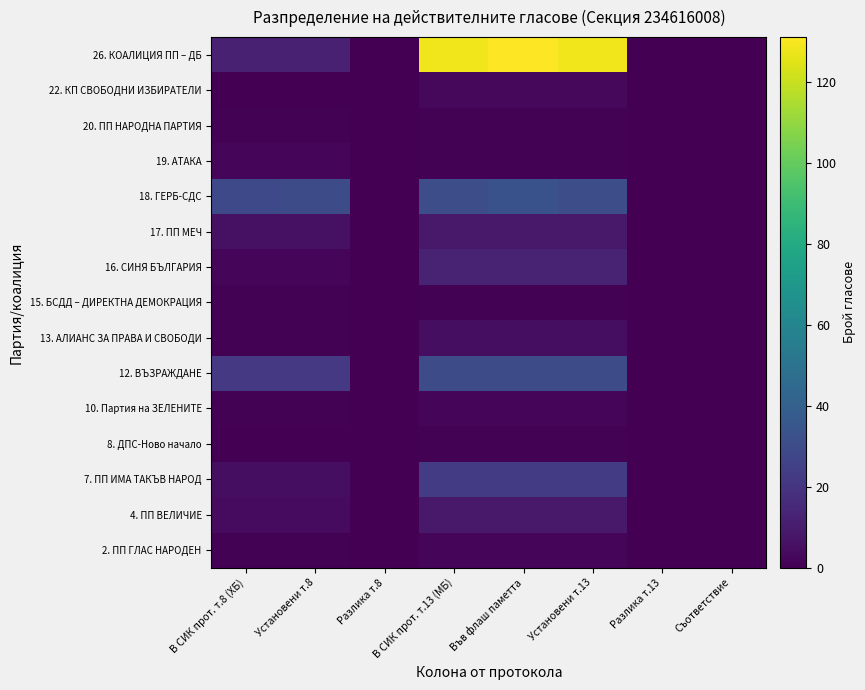

Reading right to left, extract all data points from this chart.

2. ПП ГЛАС НАРОДЕН: Съответствие=0	Разлика т.13=0	Установени т.13=2	Във флаш паметта=2	В СИК прот. т.13 (МБ)=2	Разлика т.8=0	Установени т.8=1	В СИК прот. т.8 (ХБ)=1
4. ПП ВЕЛИЧИЕ: Съответствие=0	Разлика т.13=0	Установени т.13=9	Във флаш паметта=9	В СИК прот. т.13 (МБ)=9	Разлика т.8=0	Установени т.8=4	В СИК прот. т.8 (ХБ)=4
7. ПП ИМА ТАКЪВ НАРОД: Съответствие=0	Разлика т.13=0	Установени т.13=23	Във флаш паметта=23	В СИК прот. т.13 (МБ)=23	Разлика т.8=0	Установени т.8=5	В СИК прот. т.8 (ХБ)=5
8. ДПС-Ново начало: Съответствие=0	Разлика т.13=0	Установени т.13=1	Във флаш паметта=1	В СИК прот. т.13 (МБ)=1	Разлика т.8=0	Установени т.8=0	В СИК прот. т.8 (ХБ)=0
10. Партия на ЗЕЛЕНИТЕ: Съответствие=0	Разлика т.13=0	Установени т.13=2	Във флаш паметта=2	В СИК прот. т.13 (МБ)=2	Разлика т.8=0	Установени т.8=1	В СИК прот. т.8 (ХБ)=1
12. ВЪЗРАЖДАНЕ: Съответствие=0	Разлика т.13=0	Установени т.13=30	Във флаш паметта=30	В СИК прот. т.13 (МБ)=30	Разлика т.8=0	Установени т.8=22	В СИК прот. т.8 (ХБ)=22
13. АЛИАНС ЗА ПРАВА И СВОБОДИ: Съответствие=0	Разлика т.13=0	Установени т.13=5	Във флаш паметта=5	В СИК прот. т.13 (МБ)=5	Разлика т.8=0	Установени т.8=1	В СИК прот. т.8 (ХБ)=1
15. БСДД – ДИРЕКТНА ДЕМОКРАЦИЯ: Съответствие=0	Разлика т.13=0	Установени т.13=1	Във флаш паметта=1	В СИК прот. т.13 (МБ)=1	Разлика т.8=0	Установени т.8=1	В СИК прот. т.8 (ХБ)=1
16. СИНЯ БЪЛГАРИЯ: Съответствие=0	Разлика т.13=0	Установени т.13=13	Във флаш паметта=13	В СИК прот. т.13 (МБ)=13	Разлика т.8=0	Установени т.8=2	В СИК прот. т.8 (ХБ)=2
17. ПП МЕЧ: Съответствие=0	Разлика т.13=0	Установени т.13=9	Във флаш паметта=9	В СИК прот. т.13 (МБ)=9	Разлика т.8=0	Установени т.8=6	В СИК прот. т.8 (ХБ)=6
18. ГЕРБ-СДС: Съответствие=0	Разлика т.13=0	Установени т.13=31	Във флаш паметта=33	В СИК прот. т.13 (МБ)=31	Разлика т.8=0	Установени т.8=30	В СИК прот. т.8 (ХБ)=29
19. АТАКА: Съответствие=0	Разлика т.13=0	Установени т.13=1	Във флаш паметта=1	В СИК прот. т.13 (МБ)=1	Разлика т.8=0	Установени т.8=2	В СИК прот. т.8 (ХБ)=2
20. ПП НАРОДНА ПАРТИЯ: Съответствие=0	Разлика т.13=0	Установени т.13=1	Във флаш паметта=1	В СИК прот. т.13 (МБ)=1	Разлика т.8=0	Установени т.8=1	В СИК прот. т.8 (ХБ)=1
22. КП СВОБОДНИ ИЗБИРАТЕЛИ: Съответствие=0	Разлика т.13=0	Установени т.13=3	Във флаш паметта=3	В СИК прот. т.13 (МБ)=3	Разлика т.8=0	Установени т.8=0	В СИК прот. т.8 (ХБ)=0
26. КОАЛИЦИЯ ПП – ДБ: Съответствие=0	Разлика т.13=0	Установени т.13=128	Във флаш паметта=131	В СИК прот. т.13 (МБ)=128	Разлика т.8=0	Установени т.8=12	В СИК прот. т.8 (ХБ)=12